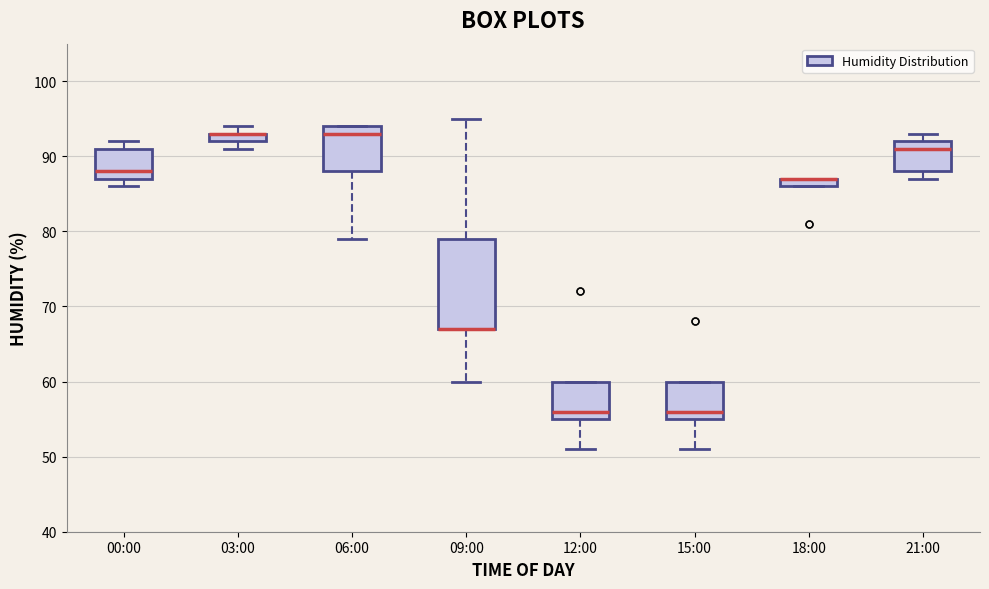

Comparing the boxes themselves (not the whiskers), which one is the tallest?

09:00